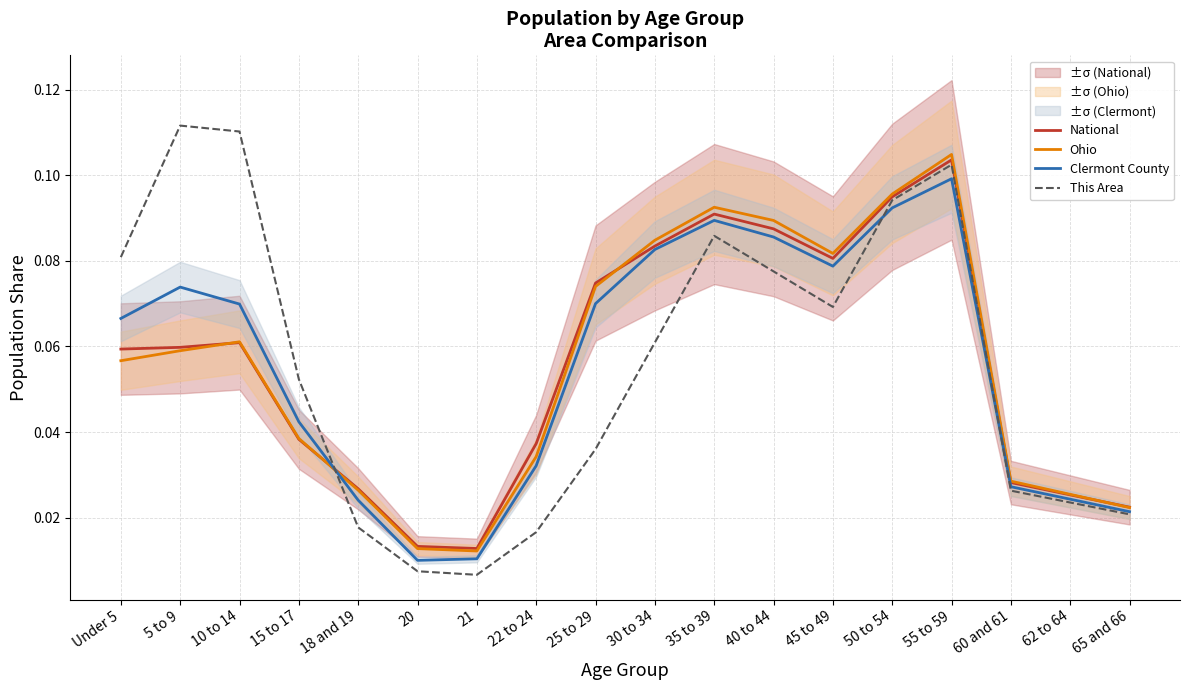

What is the spread (max minus min) of values at 5 to 9?

0.1